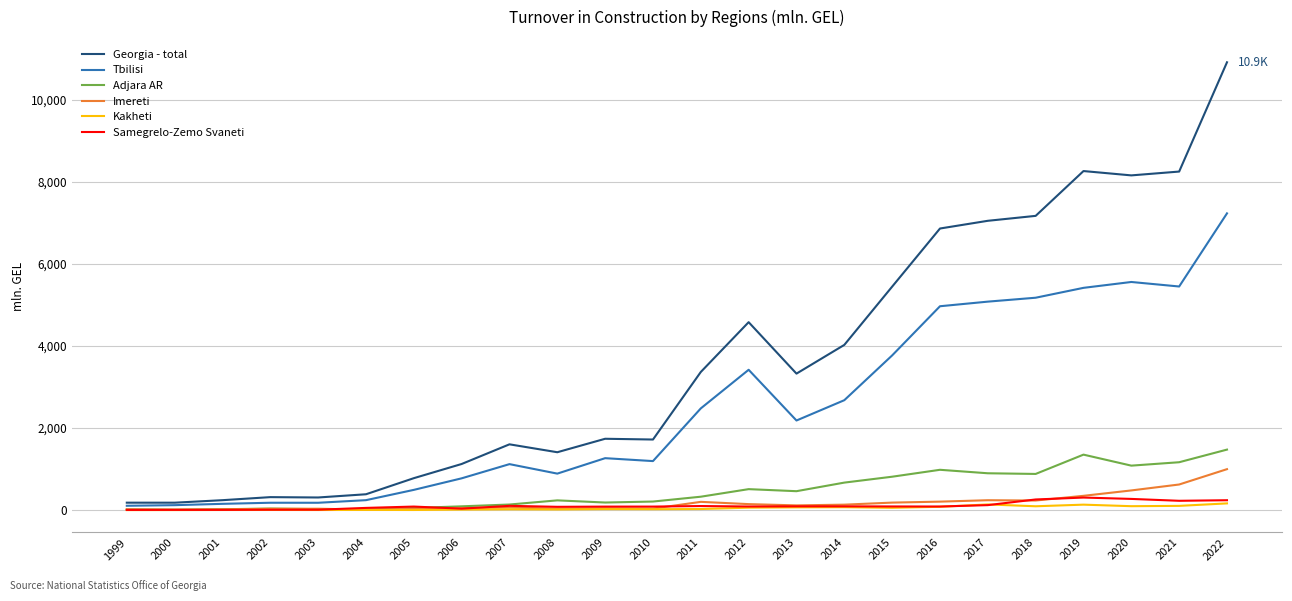

Which series changed the most between 2003 and 2015?

Georgia - total